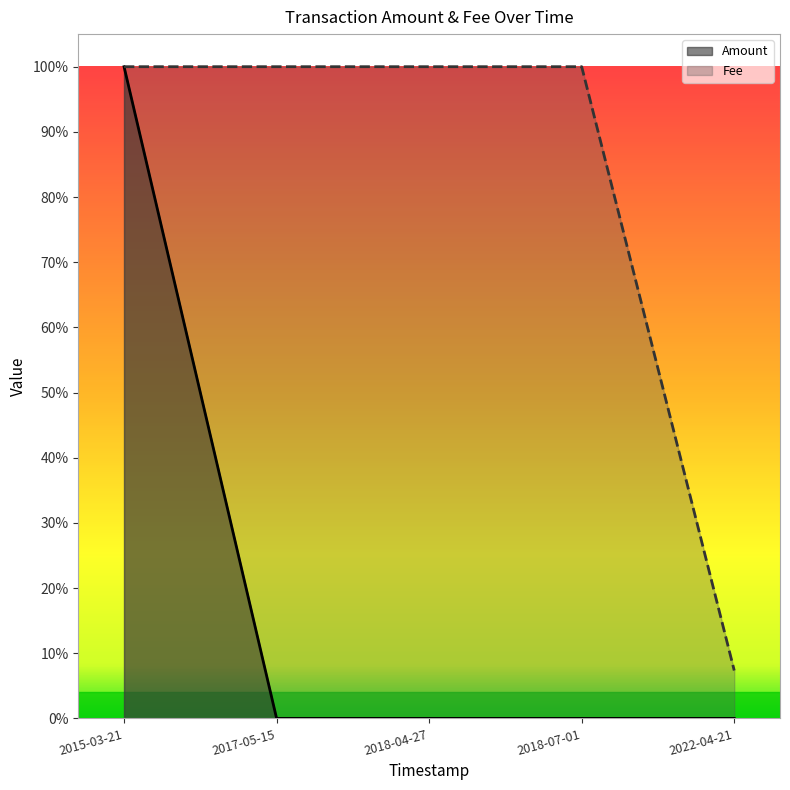

The value of Fee at 2022-04-21 is 0.0. True or false?

False